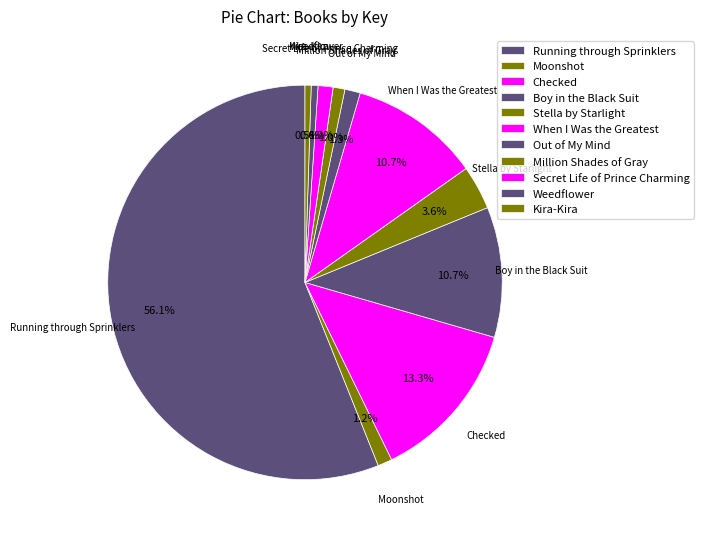

Count the number of slices in the pie.

11